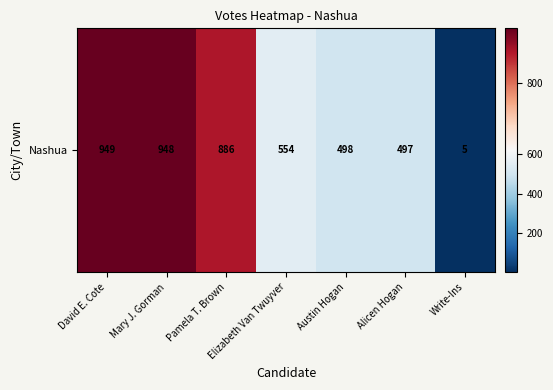

Which label corresponds to the smallest value in the chart?

Write-Ins